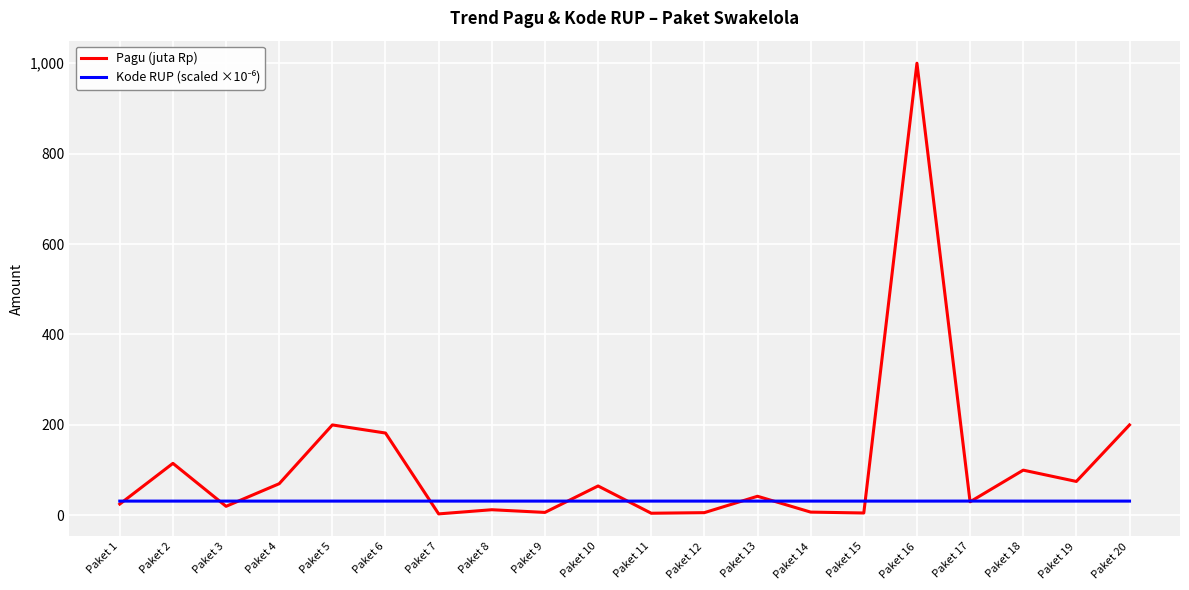

At which category is the sum across all series the highest?

Paket 16